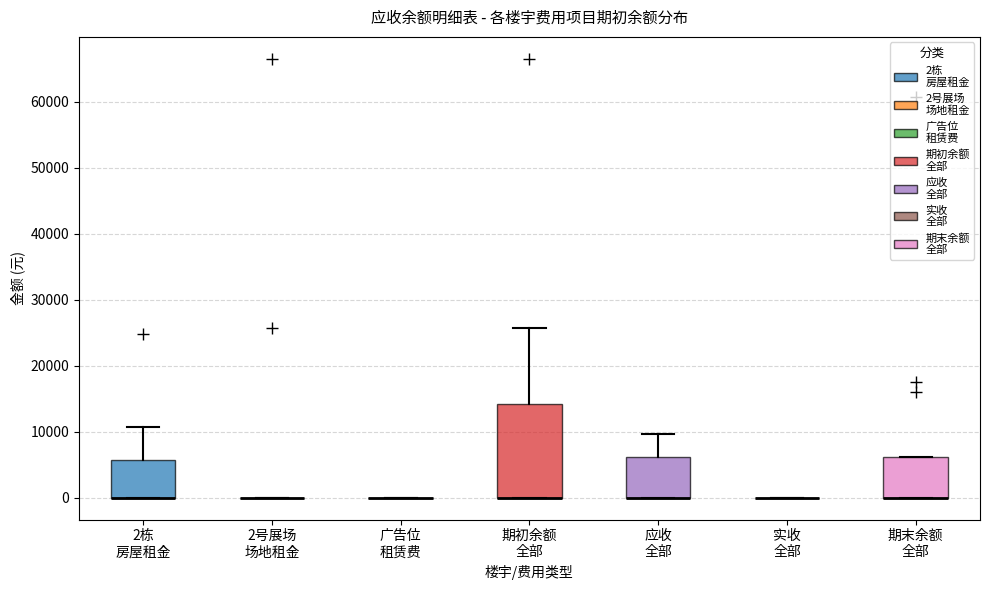

Where is the upper edge of the box for 期初余额 全部 on the y-axis? The values are not printed on the chart, so give them approximately, as read against the axis.

14000